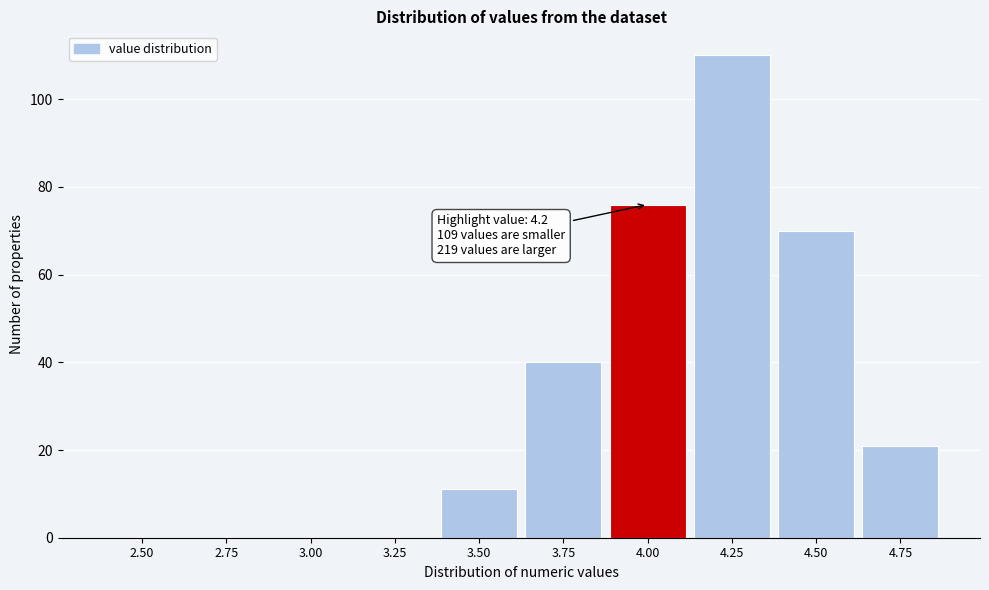

Reading left to right, list all the values displayed in this chart.

2.50=0	2.75=0	3.00=0	3.25=0	3.50=11	3.75=40	4.00=76	4.25=110	4.50=70	4.75=21